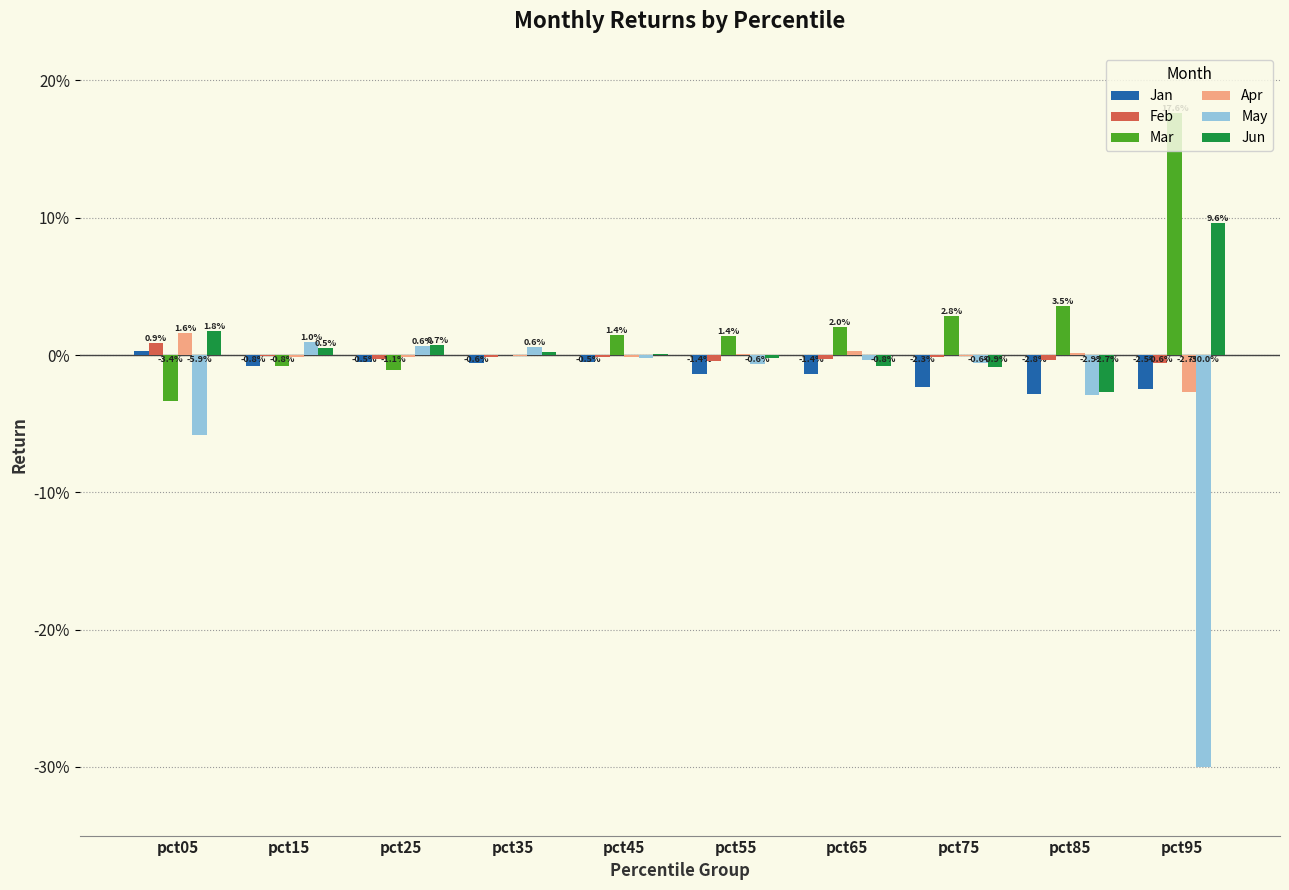

What are all the series names shown in the legend?

Jan, Feb, Mar, Apr, May, Jun